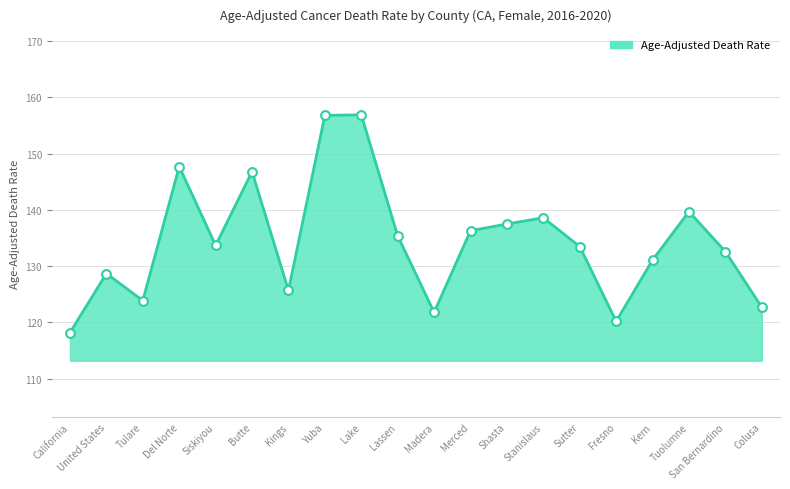

Approximately how many times larger is the value at Stanislaus compared to Shasta?

1.0